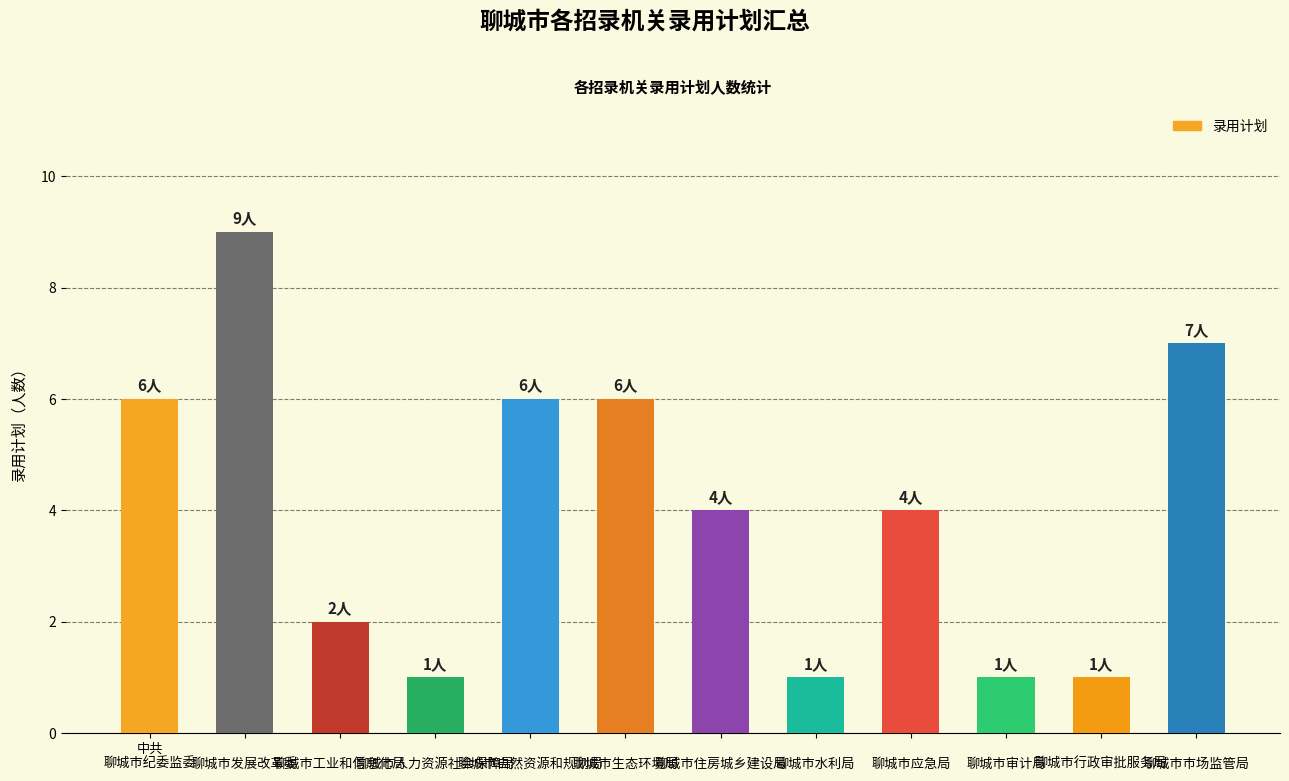

What position from the right is 
聊城市生态环境局?

7